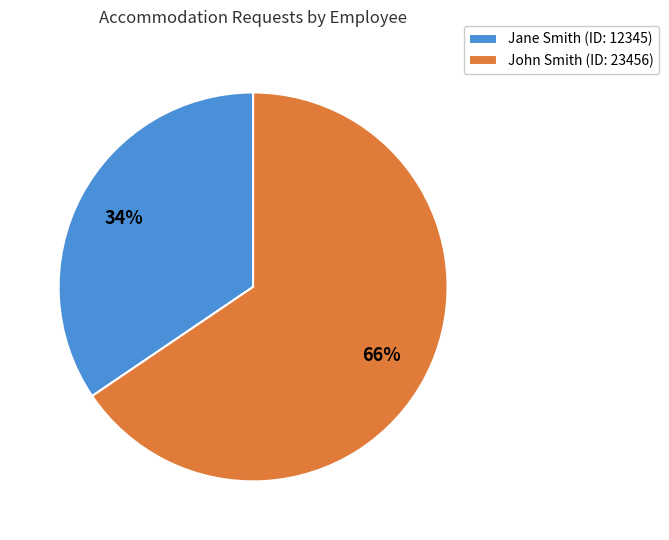

Does John Smith account for over 50% of the chart?

Yes